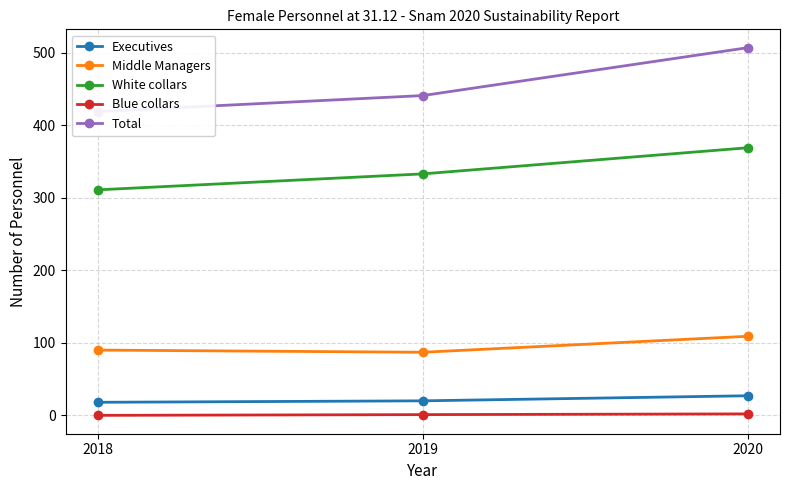

List the labels in order of Total value, largest first.

2020, 2019, 2018